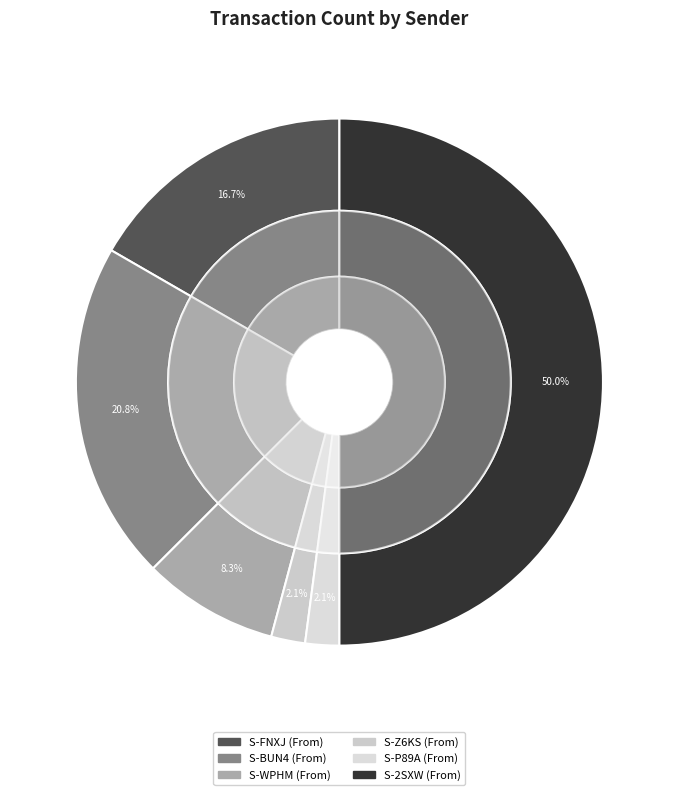

What is the ratio of the value at S-FNXJ-8UH9-N3Y2-A7AJH to the value at S-WPHM-5AX7-C2FY-3AX4Z?

2.0